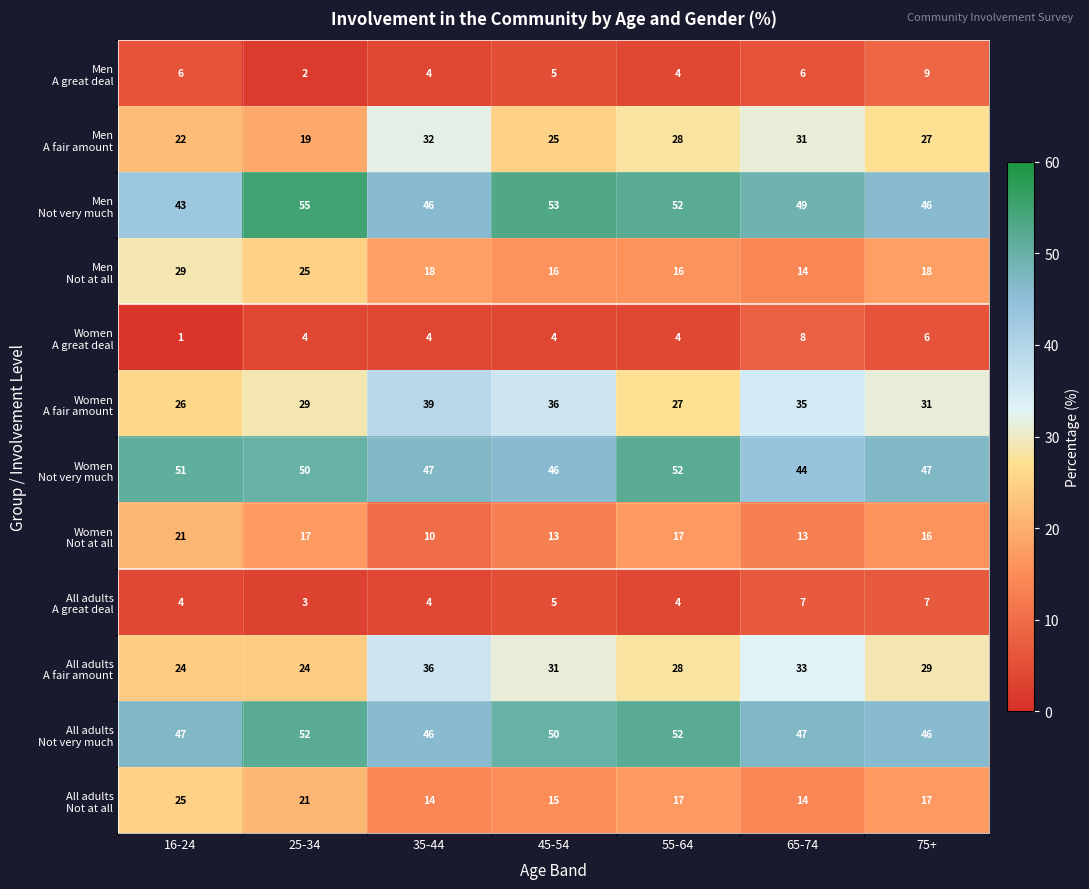

What is the total value across all series at 25-34?

301